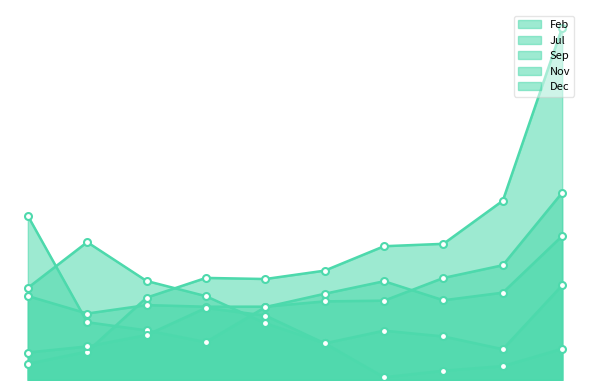

At how many categories does at least one series exceed 0?

10